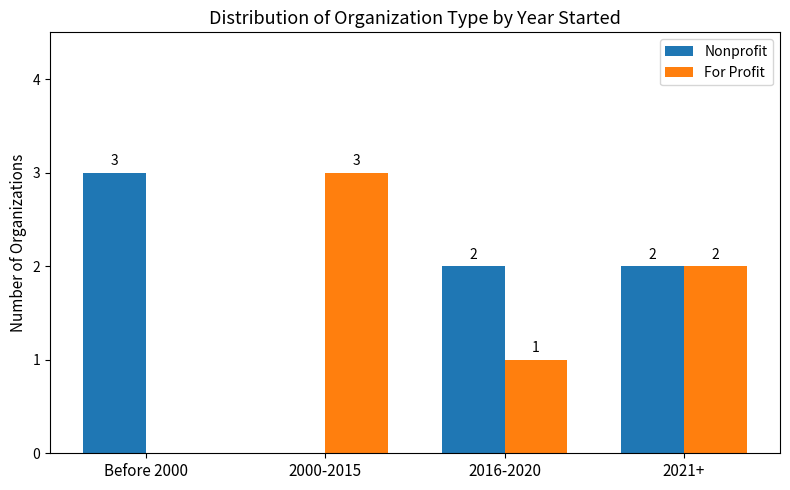

What is the maximum value for Nonprofit?

3